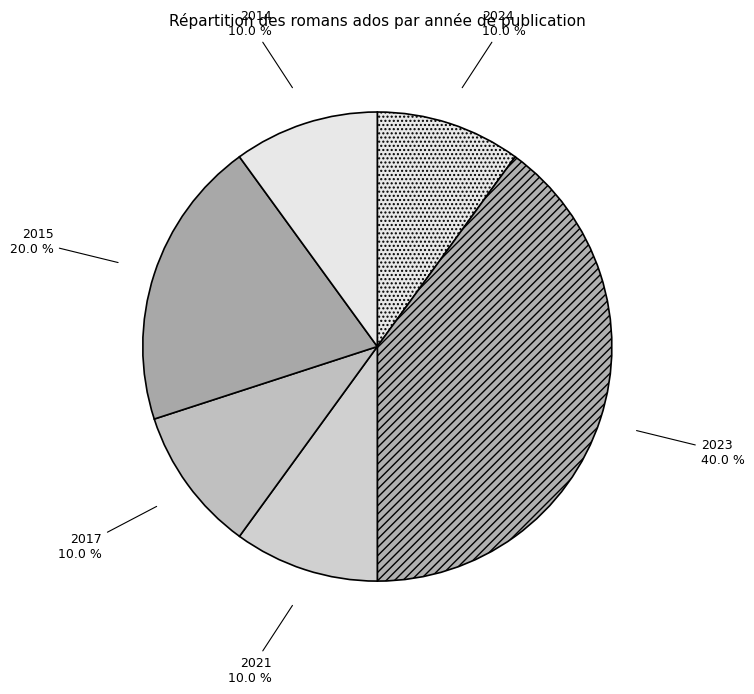

Does any single category account for the majority?

No